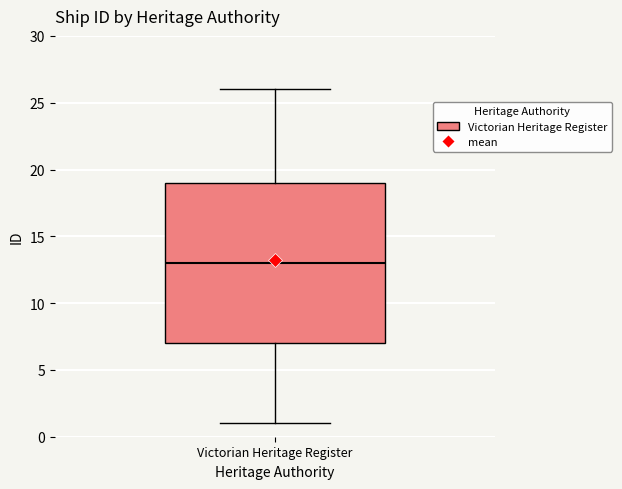

Where is the lower edge of the box for Victorian Heritage Register on the y-axis? The values are not printed on the chart, so give them approximately, as read against the axis.

7